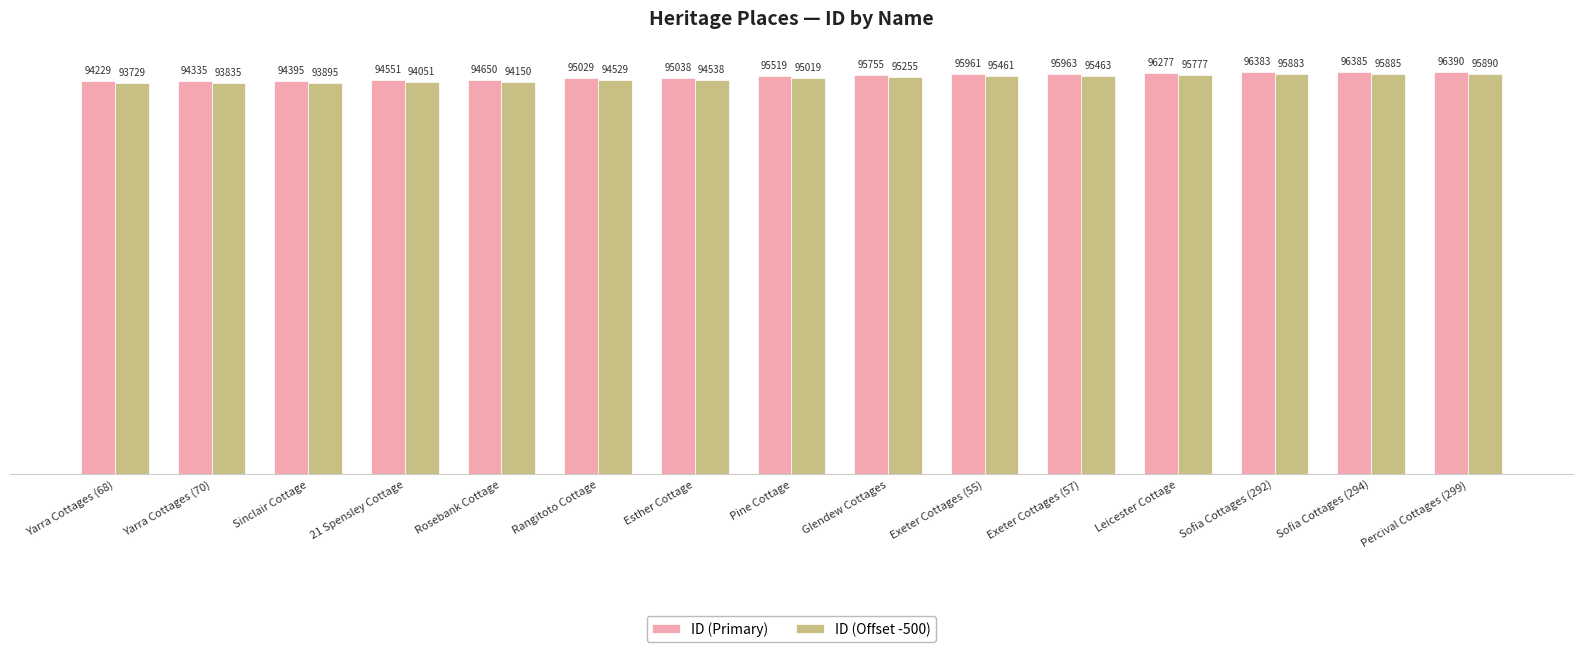

What is the difference between the highest and lowest values at Glendew Cottages?

500